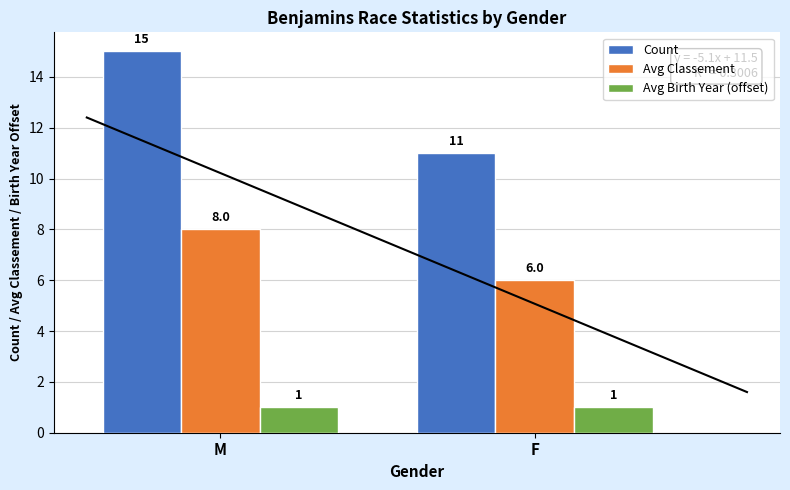

Reading left to right, extract all data points from this chart.

Count: M=15	F=11
Avg Classement: M=8	F=6
Avg Birth Year (offset): M=1	F=1